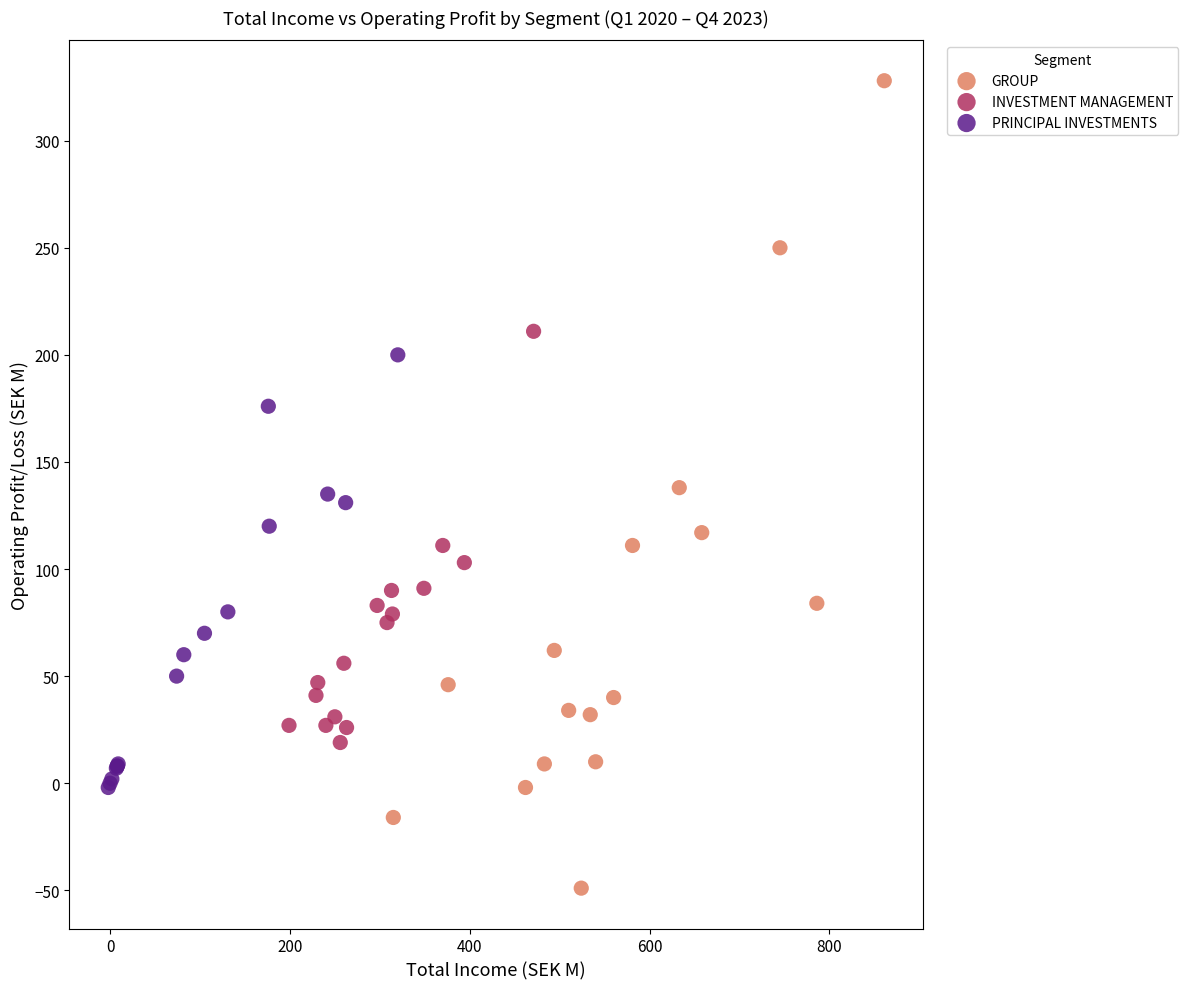

Which series has the widest spread of Y values?

GROUP